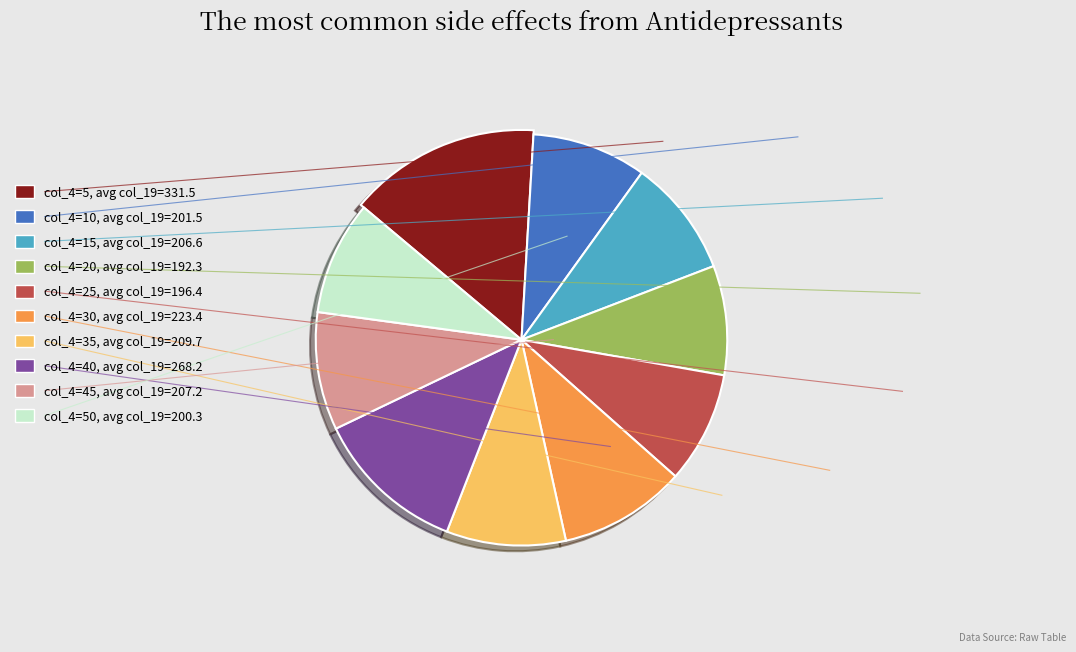

To the nearest percent, what is the difference between the largest and smallest slice percentages?

6%